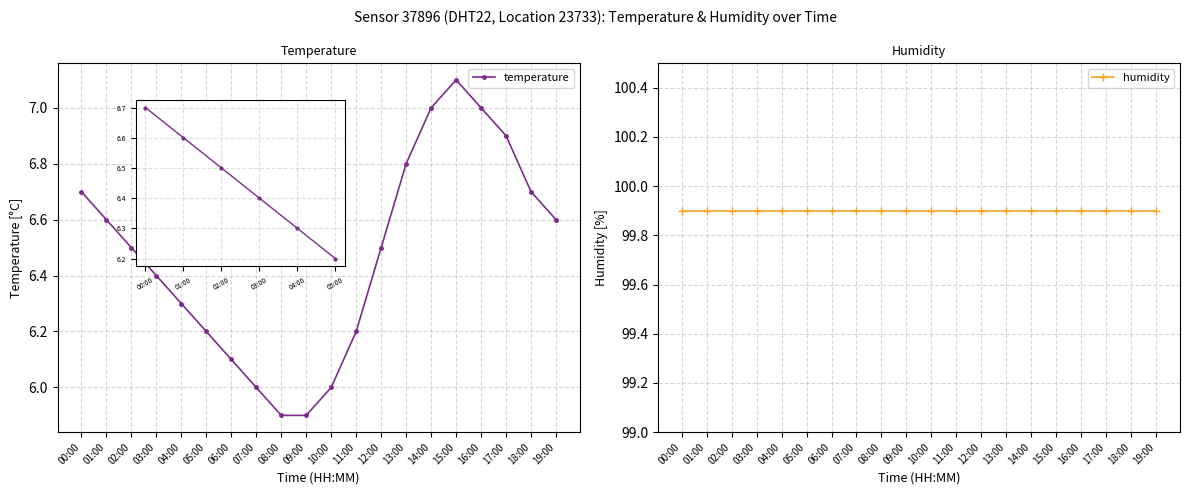

What is the label of the 13th point from the left?

12:00